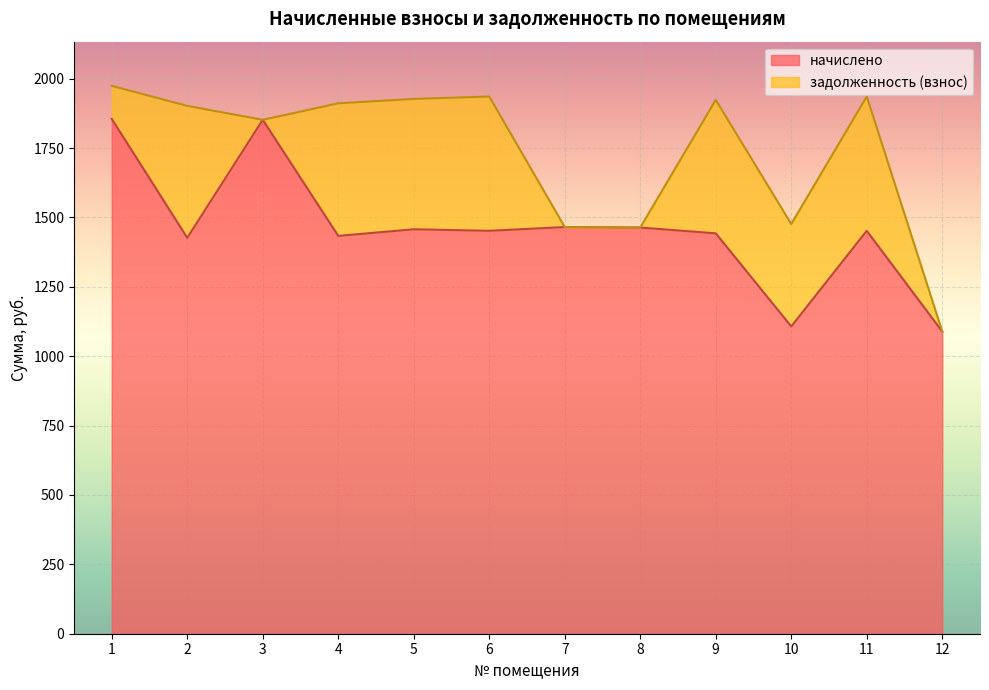

True or false: the data shows 1107.1 at 10.

True